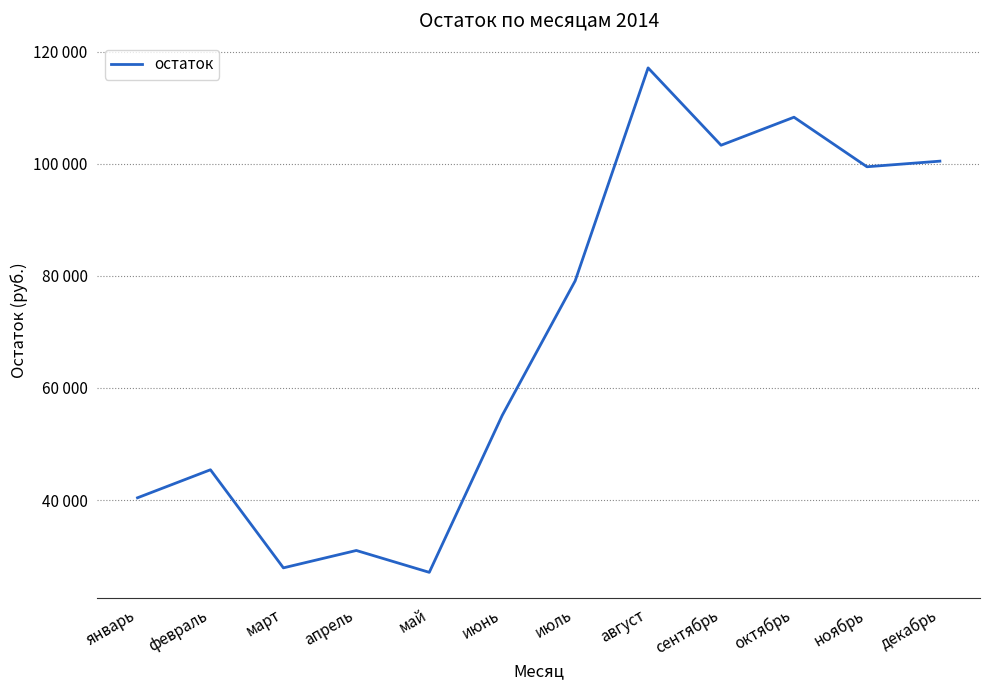

What is the label of the 1st point from the left?

январь